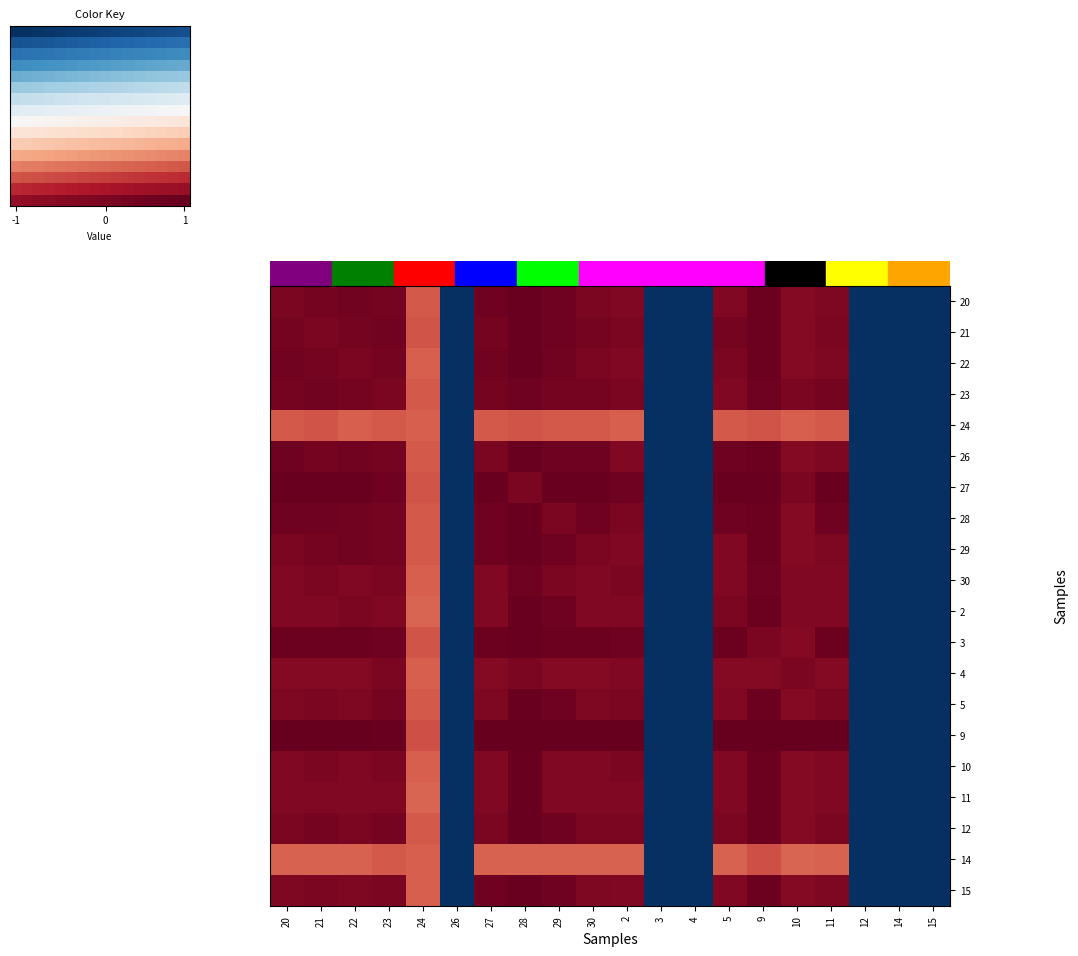

The 10 series shows 1.5 at 9. True or false?

False